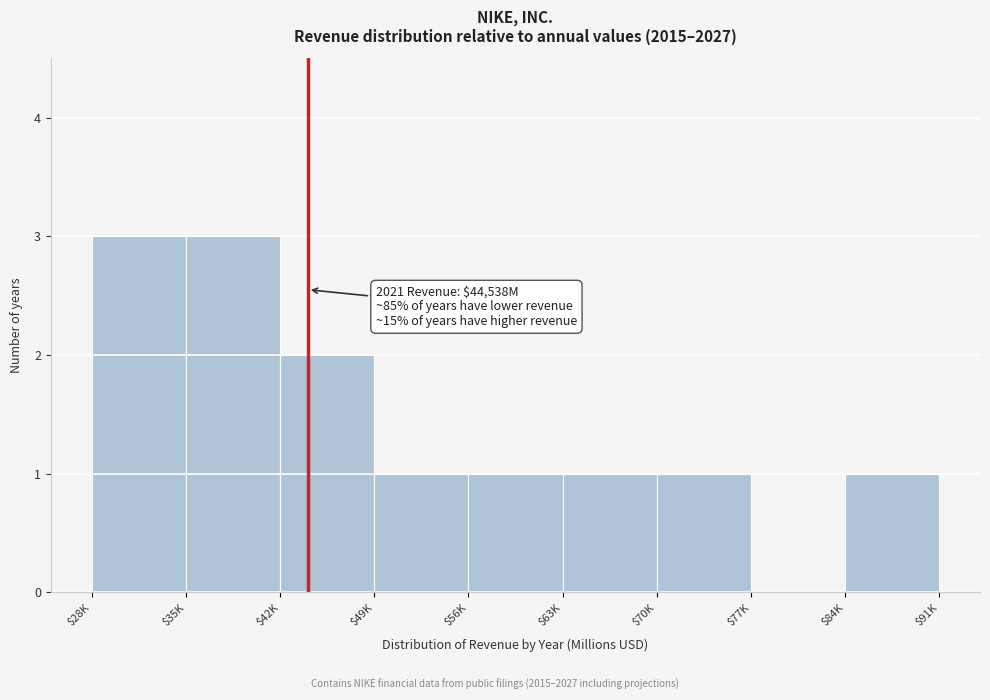

What is the sum of all values?

13